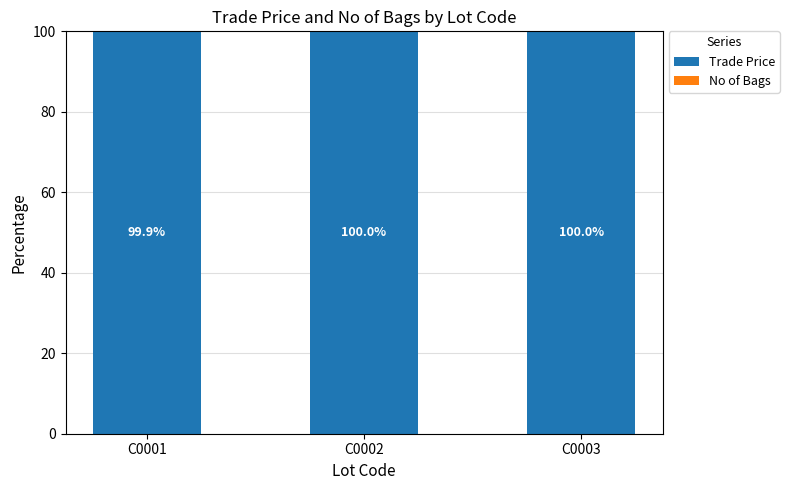

What is the highest value of the Trade Price series?

100.0